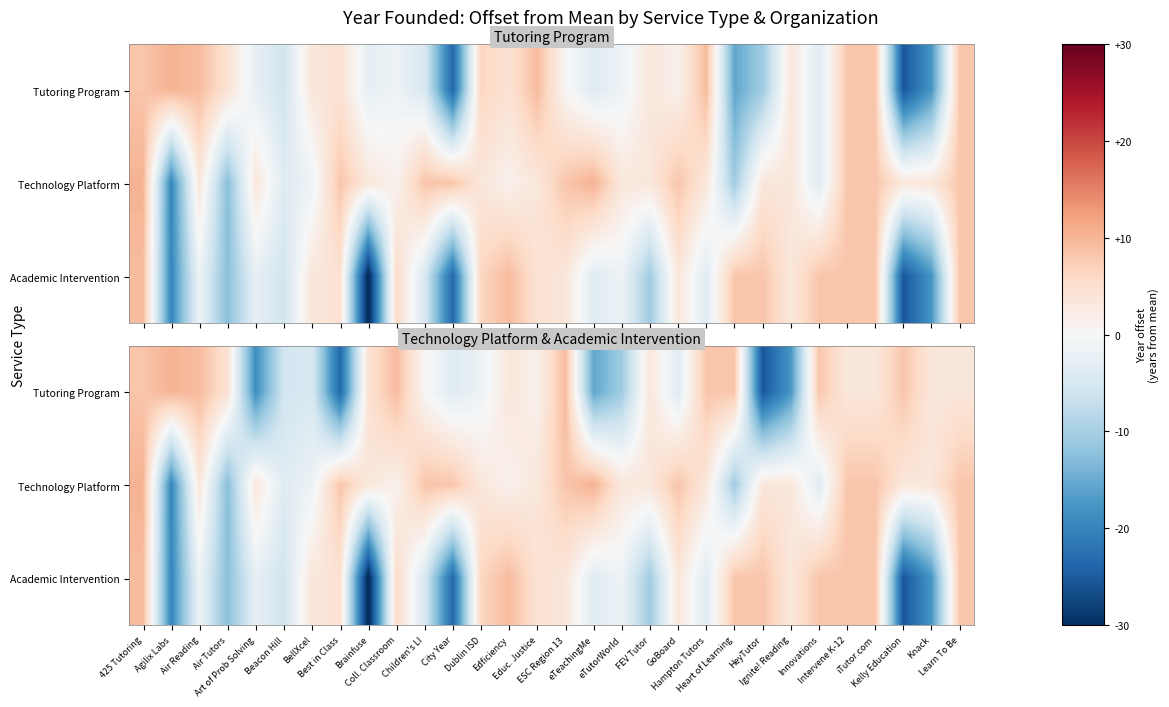

How many distinct data groups are displayed?

3